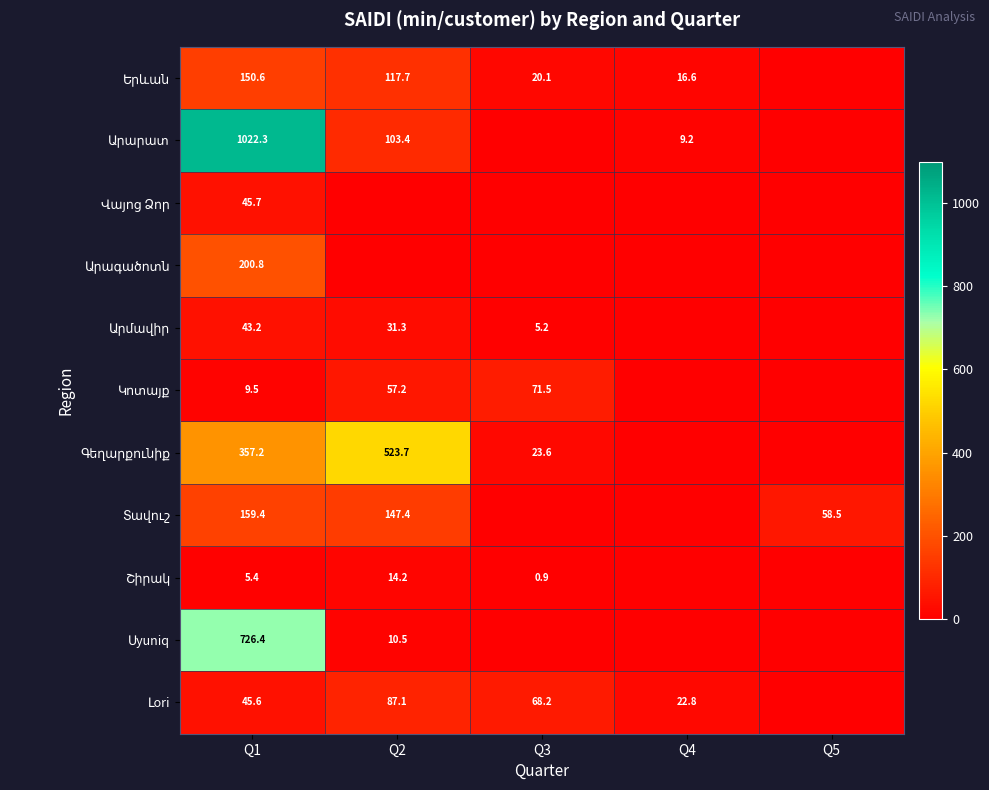

What is the spread (max minus min) of values at Q1?

1016.9